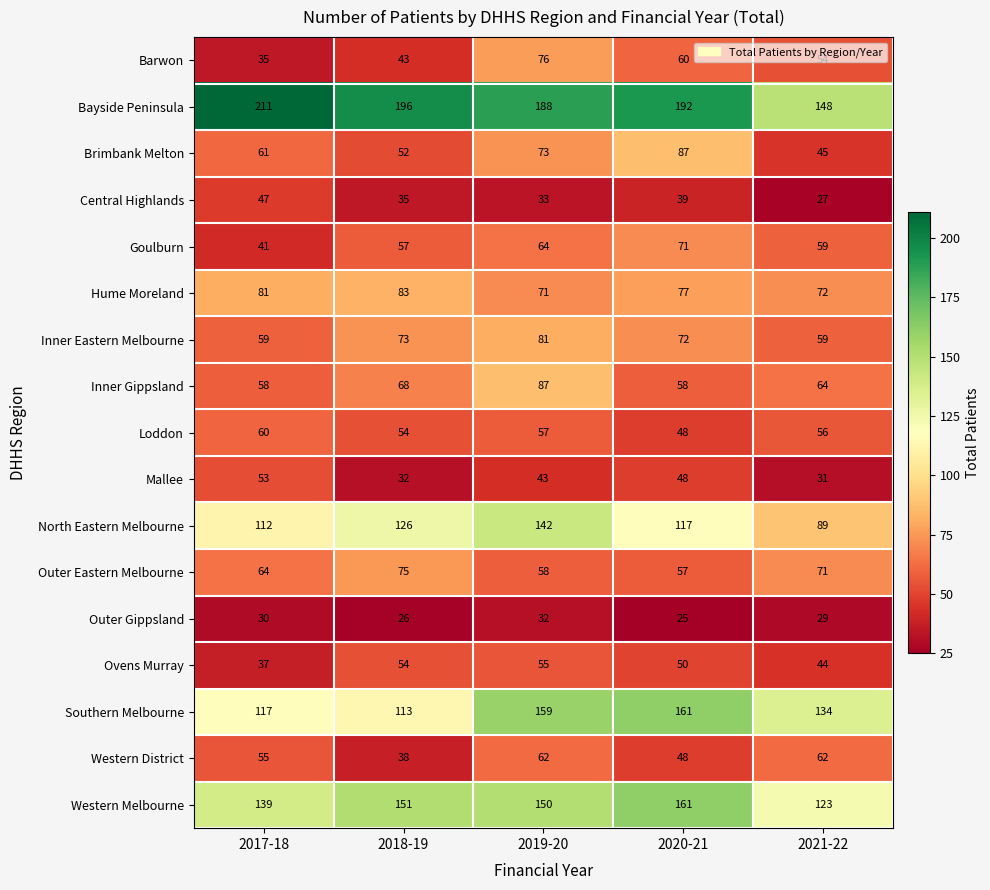

Rank the series at 2017-18 from lowest to highest value.

Outer Gippsland, Barwon, Ovens Murray, Goulburn, Central Highlands, Mallee, Western District, Inner Gippsland, Inner Eastern Melbourne, Loddon, Brimbank Melton, Outer Eastern Melbourne, Hume Moreland, North Eastern Melbourne, Southern Melbourne, Western Melbourne, Bayside Peninsula